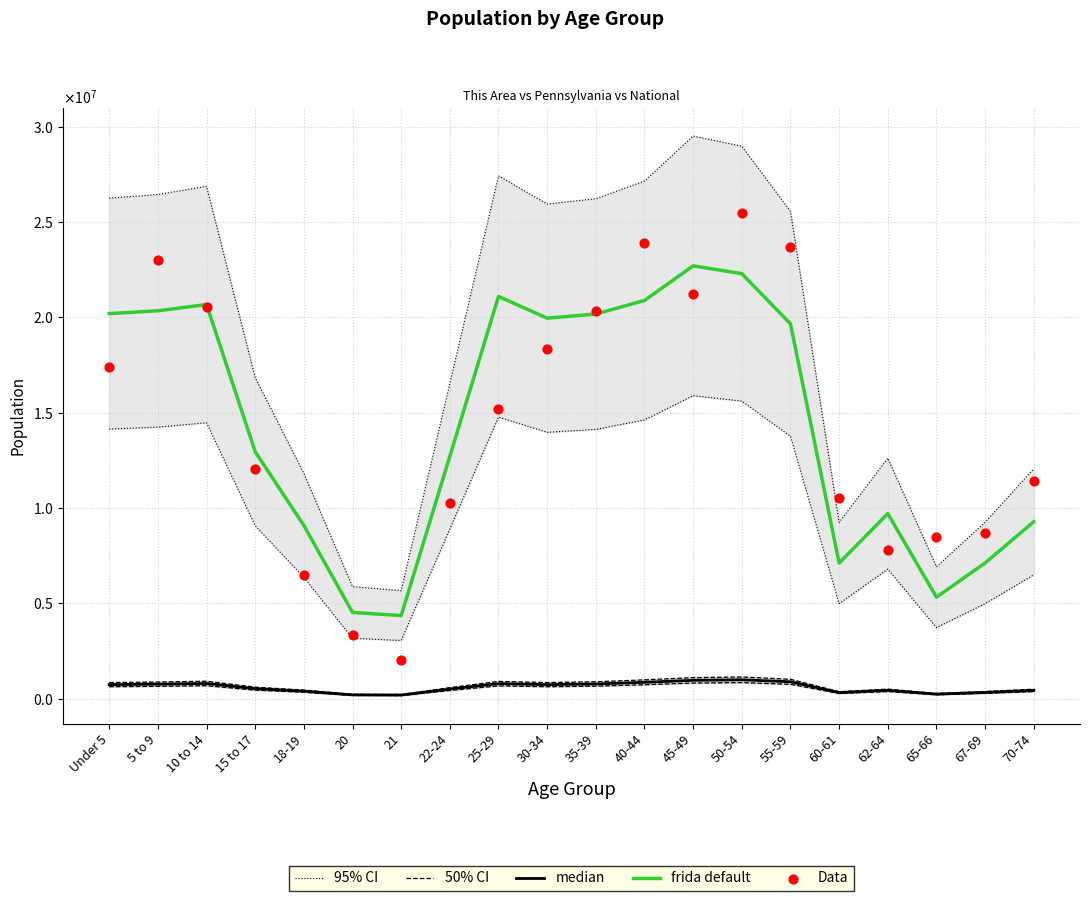

Is the value of median at Under 5 greater than the value of Data at 40-44?

No